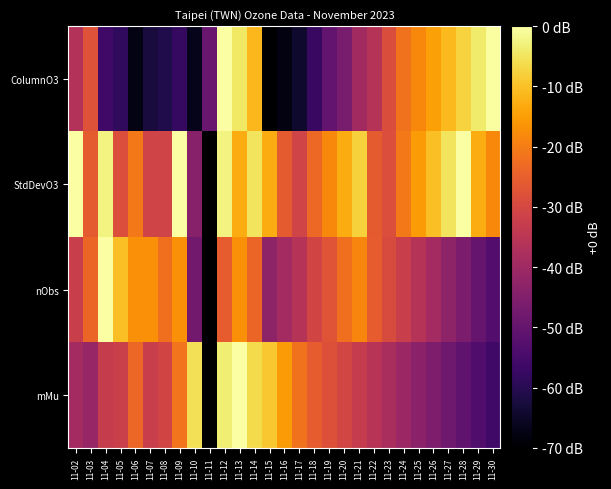

Reading left to right, list all the values displayed in this chart.

ColumnO3: 11-02=-36.6	11-03=-27.7	11-04=-55.8	11-05=-58.6	11-06=-67.5	11-07=-62.5	11-08=-61.1	11-09=-57.9	11-10=-66.4	11-11=-49.4	11-12=0.0	11-13=-4.6	11-14=-11.4	11-15=-70.0	11-16=-67.9	11-17=-64.3	11-18=-57.2	11-19=-50.1	11-20=-46.5	11-21=-39.4	11-22=-35.9	11-23=-28.8	11-24=-21.7	11-25=-18.1	11-26=-14.6	11-27=-11.0	11-28=-7.5	11-29=-3.9	11-30=-0.4
StdDevO3: 11-02=0.0	11-03=-25.9	11-04=-2.6	11-05=-28.5	11-06=-20.7	11-07=-31.1	11-08=-31.1	11-09=0.0	11-10=-44.1	11-11=-70.0	11-12=-2.6	11-13=-13.0	11-14=-5.2	11-15=-13.0	11-16=-25.9	11-17=-31.1	11-18=-23.3	11-19=-18.1	11-20=-13.0	11-21=-7.8	11-22=-25.9	11-23=-28.5	11-24=-20.7	11-25=-15.6	11-26=-10.4	11-27=-5.2	11-28=0.0	11-29=-13.0	11-30=-18.1
nObs: 11-02=-32.4	11-03=-23.9	11-04=0.0	11-05=-10.2	11-06=-17.1	11-07=-17.1	11-08=-22.2	11-09=-17.1	11-10=-47.8	11-11=-70.0	11-12=-25.6	11-13=-17.1	11-14=-23.9	11-15=-42.7	11-16=-39.3	11-17=-35.9	11-18=-30.7	11-19=-27.3	11-20=-22.2	11-21=-18.8	11-22=-25.6	11-23=-29.0	11-24=-32.4	11-25=-35.9	11-26=-39.3	11-27=-42.7	11-28=-46.1	11-29=-49.5	11-30=-52.9
mMu: 11-02=-39.2	11-03=-41.5	11-04=-32.8	11-05=-32.1	11-06=-23.7	11-07=-32.3	11-08=-30.8	11-09=-21.4	11-10=-5.7	11-11=-70.0	11-12=-3.3	11-13=0.0	11-14=-6.5	11-15=-9.3	11-16=-15.3	11-17=-21.7	11-18=-25.5	11-19=-28.0	11-20=-30.6	11-21=-33.1	11-22=-35.6	11-23=-38.2	11-24=-40.7	11-25=-43.2	11-26=-45.8	11-27=-48.3	11-28=-50.9	11-29=-53.4	11-30=-55.9